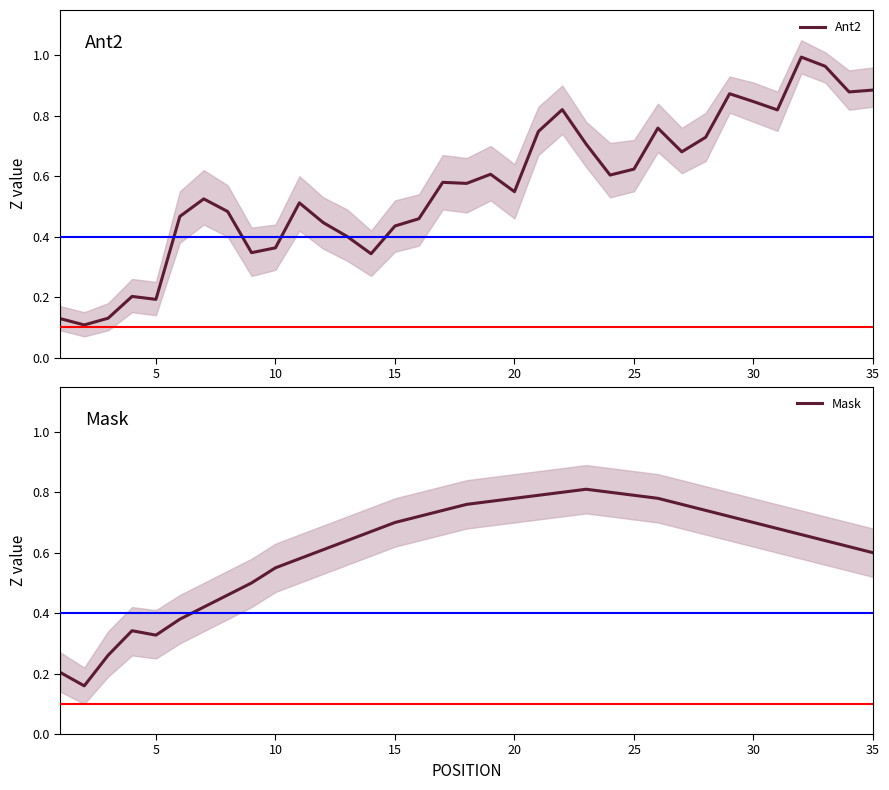

In Mask, how many points are higher than both neighbors (excluding endpoints)?

2